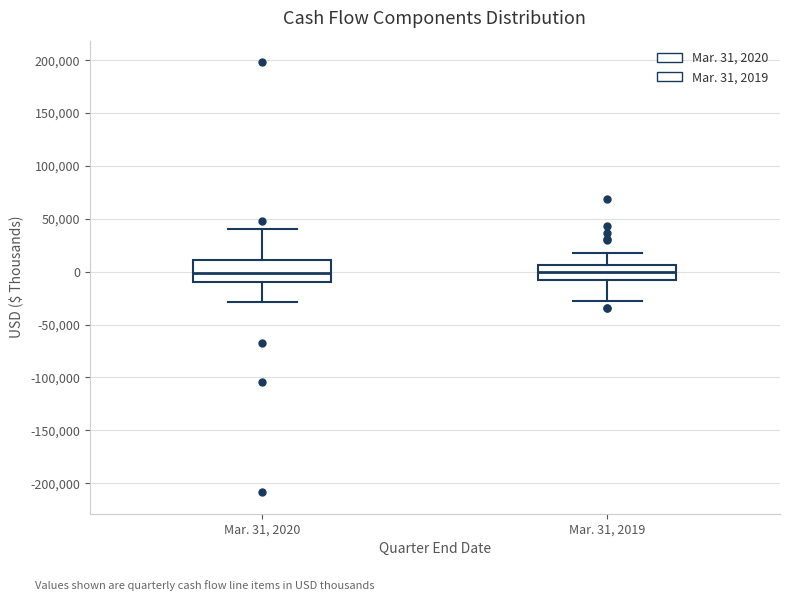

Reading left to right, read every box against the y-axis: the position of its median line, the range the box covers, and the ends of its whiskers. The values are not printed on the chart, so give them approximately, as read against the axis.

Mar. 31, 2020: median 0, box -10000 to 10000, whiskers -30000 to 40000
Mar. 31, 2019: median 0, box -10000 to 5000, whiskers -30000 to 20000